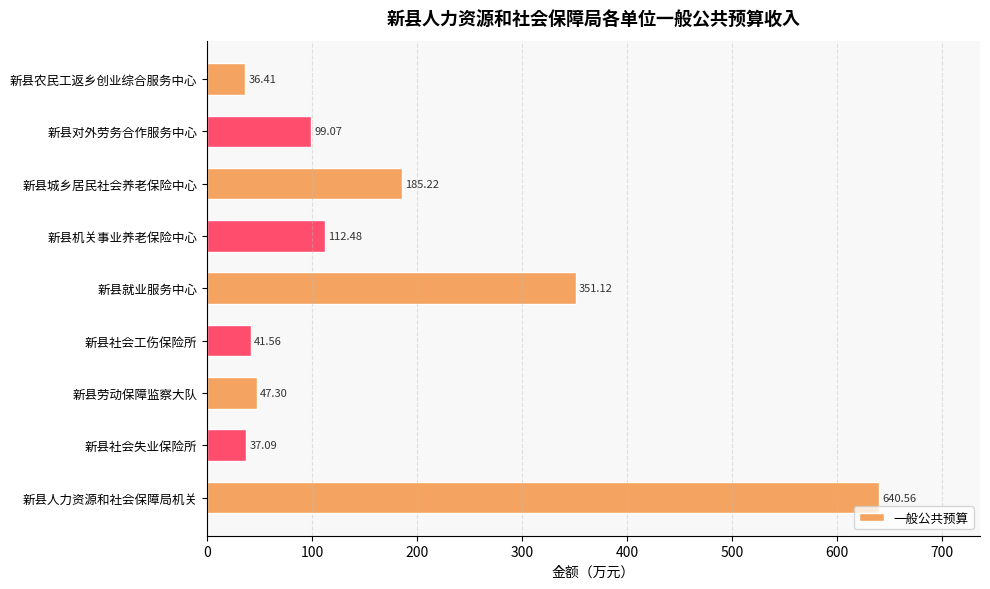

Rank the categories by value from lowest to highest.

新县农民工返乡创业综合服务中心, 新县社会失业保险所, 新县社会工伤保险所, 新县劳动保障监察大队, 新县对外劳务合作服务中心, 新县机关事业养老保险中心, 新县城乡居民社会养老保险中心, 新县就业服务中心, 新县人力资源和社会保障局机关